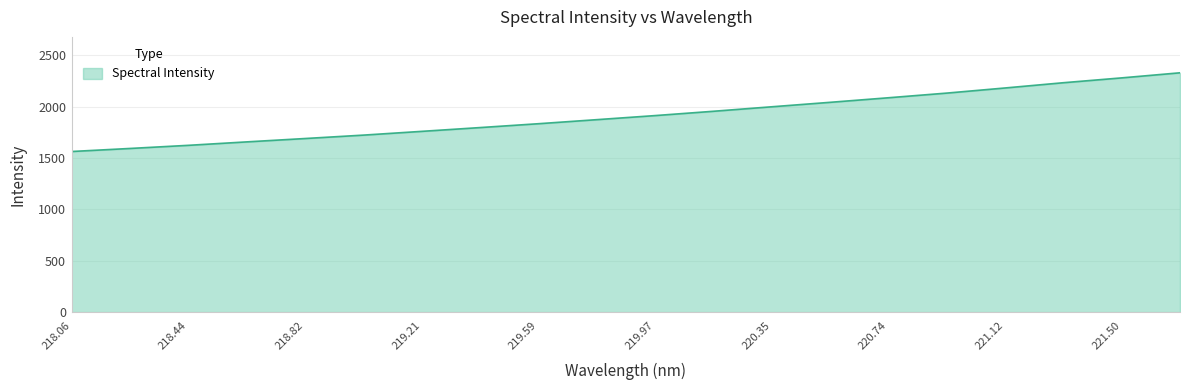

What is the greatest value displayed?

2328.7